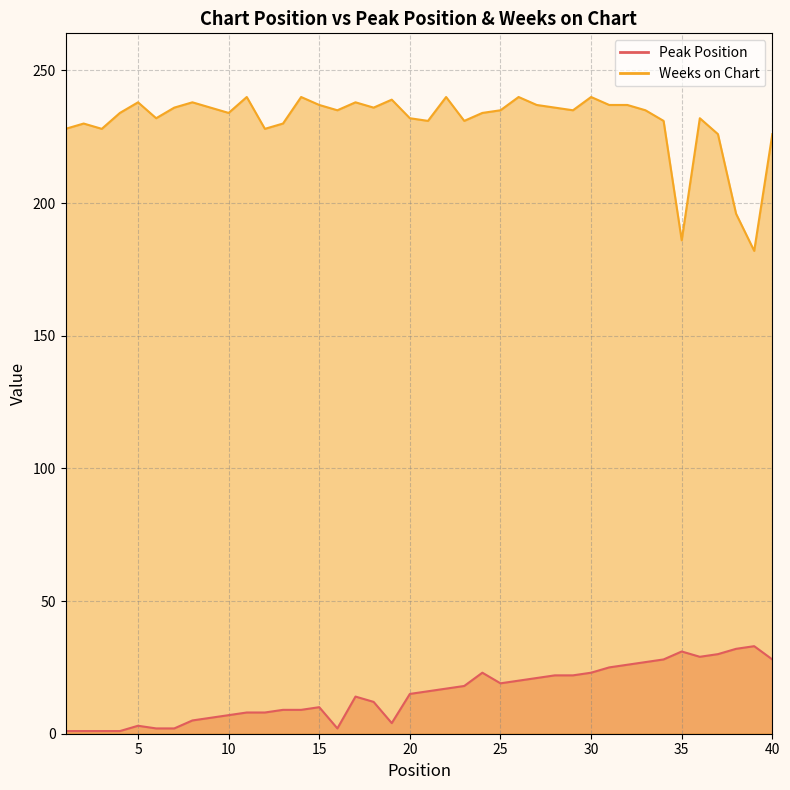

True or false: Peak Position and Weeks on Chart intersect in this chart.

False